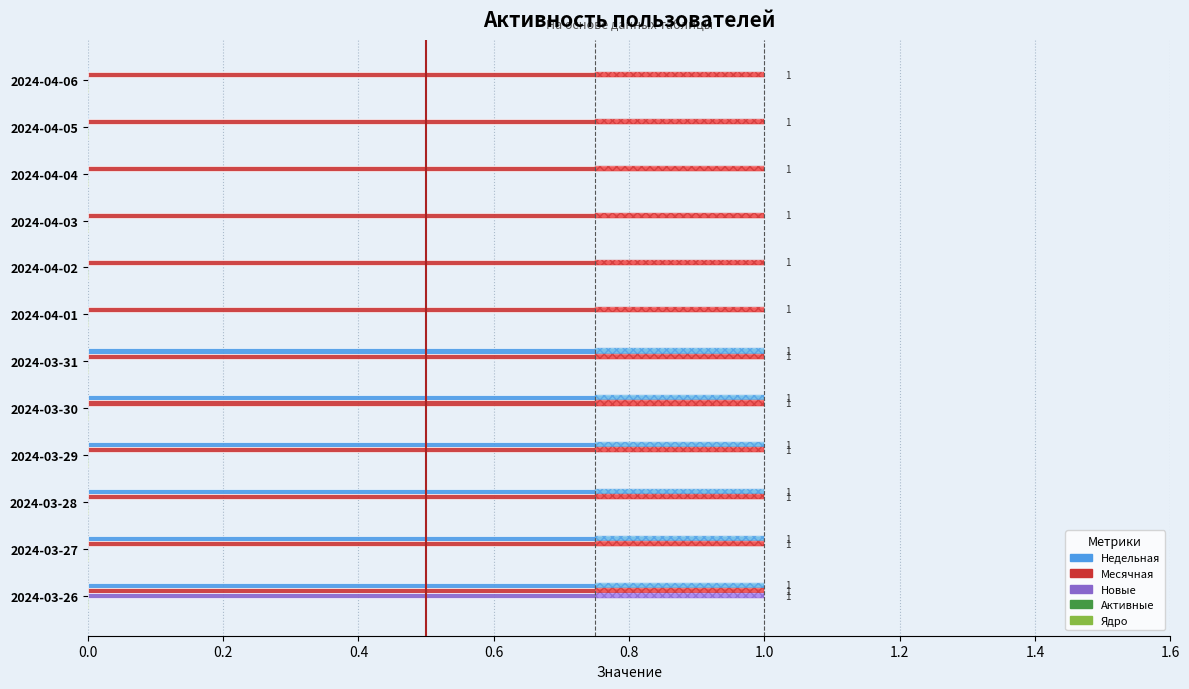

Count the number of categories in the chart.

12